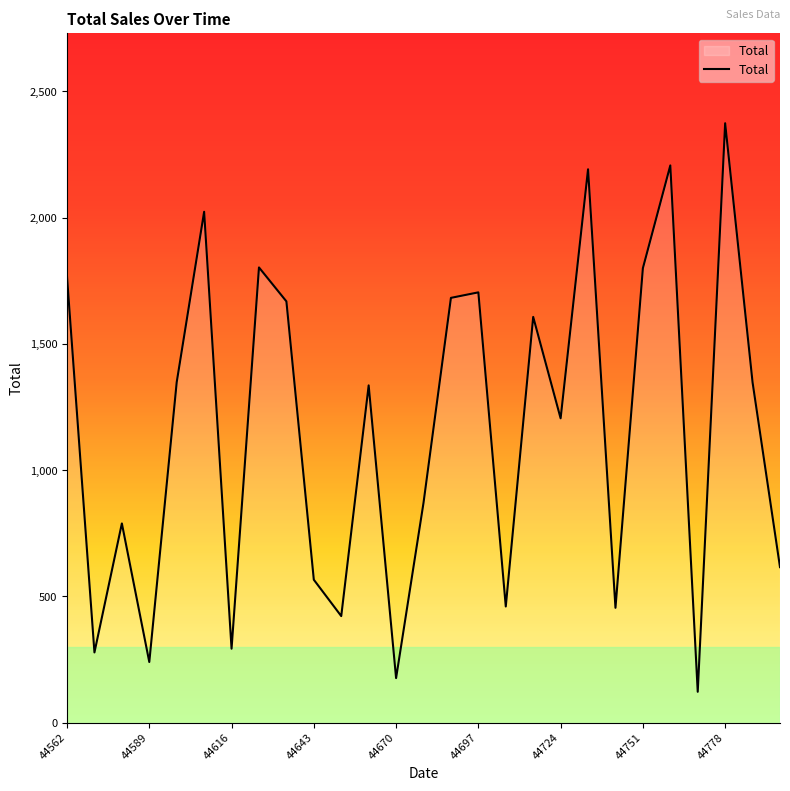

What is the average value?

1161.2